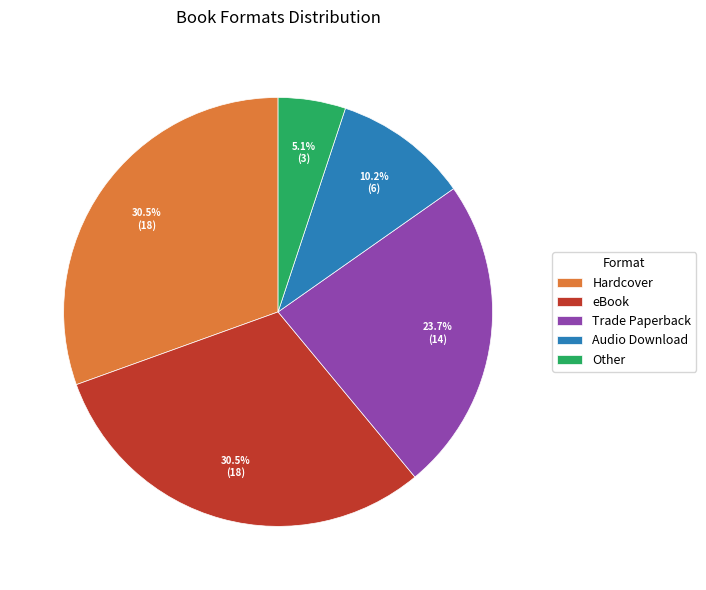

True or false: Audio Download accounts for 10% of the total.

True